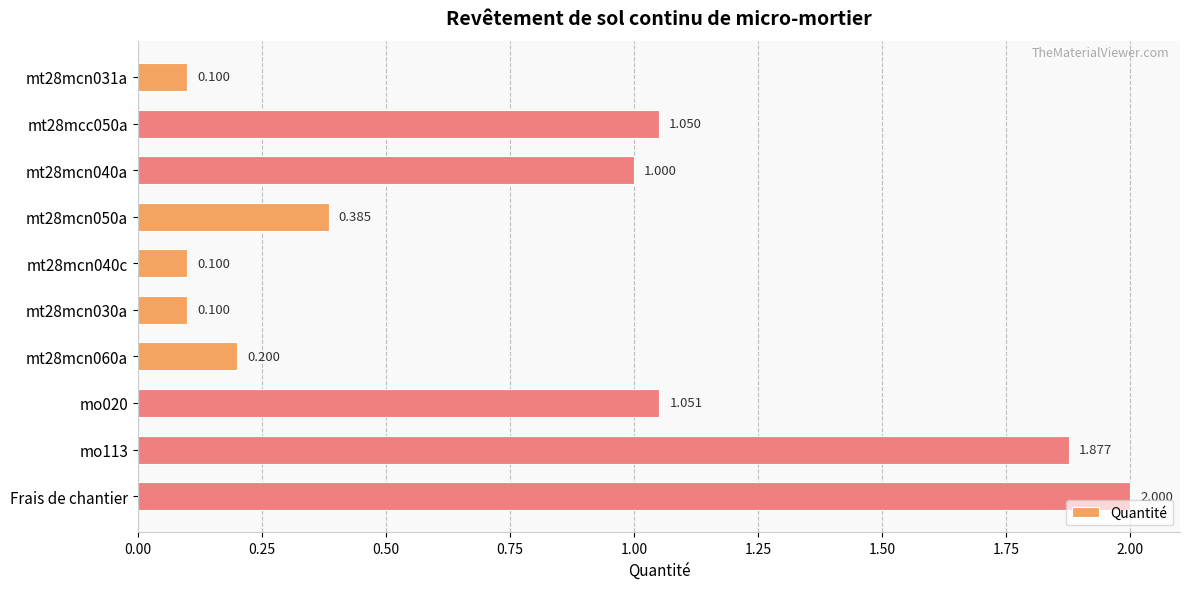

Which category has the highest value across all series?

Frais de chantier